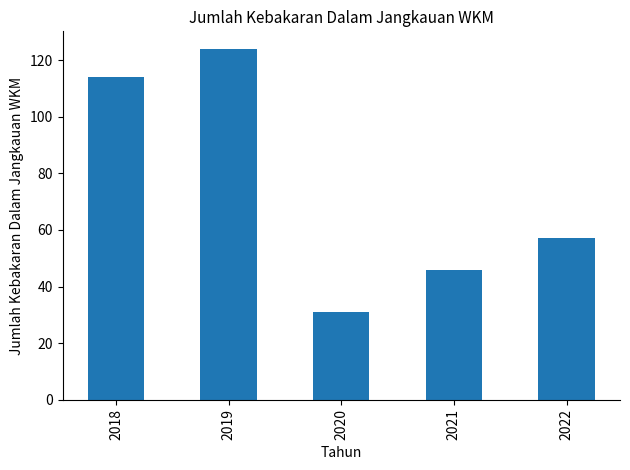

Reading left to right, list all the values displayed in this chart.

114	124	31	46	57